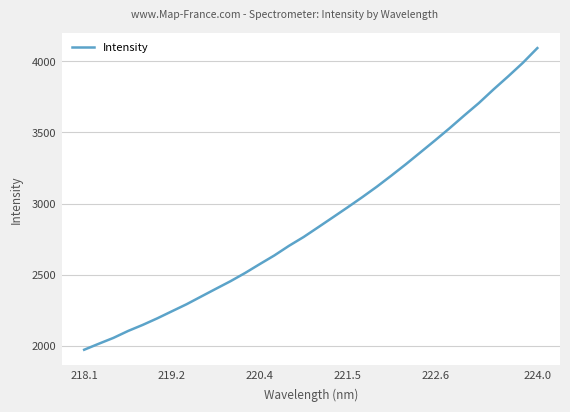

What is the difference between the maximum and minimum values?

2118.5